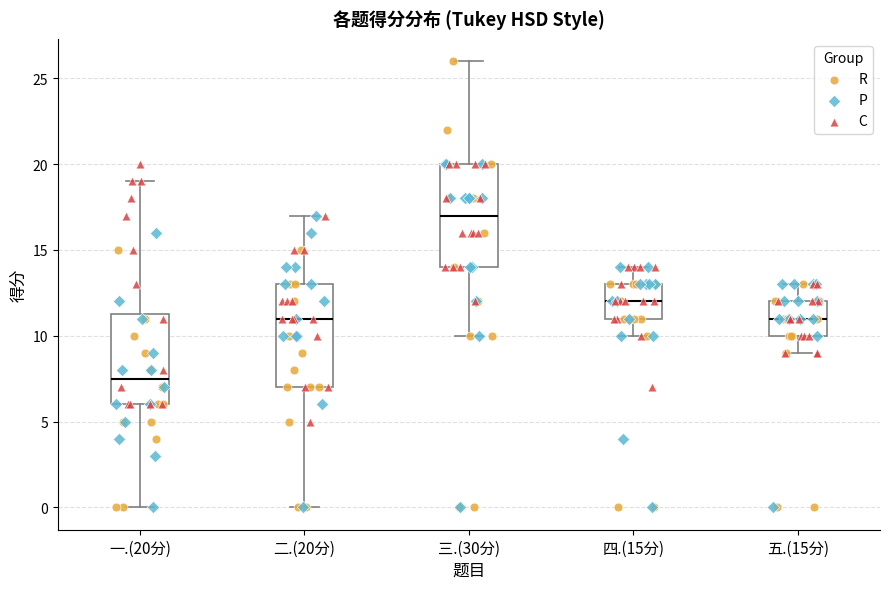

Reading left to right, read every box against the y-axis: the position of its median line, the range the box covers, and the ends of its whiskers. The values are not printed on the chart, so give them approximately, as read against the axis.

一.(20分): median 7.5, box 6.0 to 11.5, whiskers 0.0 to 19.0
二.(20分): median 11.0, box 7.0 to 13.0, whiskers 0.0 to 17.0
三.(30分): median 17.0, box 14.0 to 20.0, whiskers 10.0 to 26.0
四.(15分): median 12.0, box 11.0 to 13.0, whiskers 10.0 to 14.0
五.(15分): median 11.0, box 10.0 to 12.0, whiskers 9.0 to 13.0